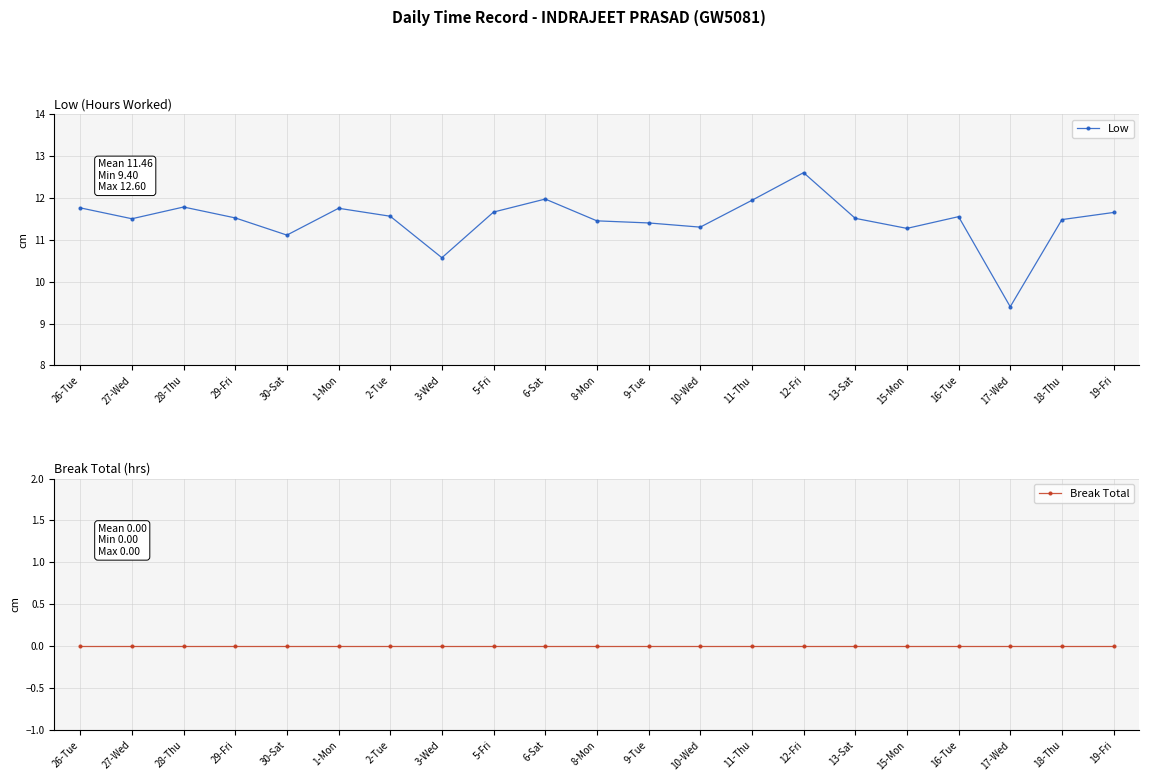

Which series has the largest total across all categories?

Low